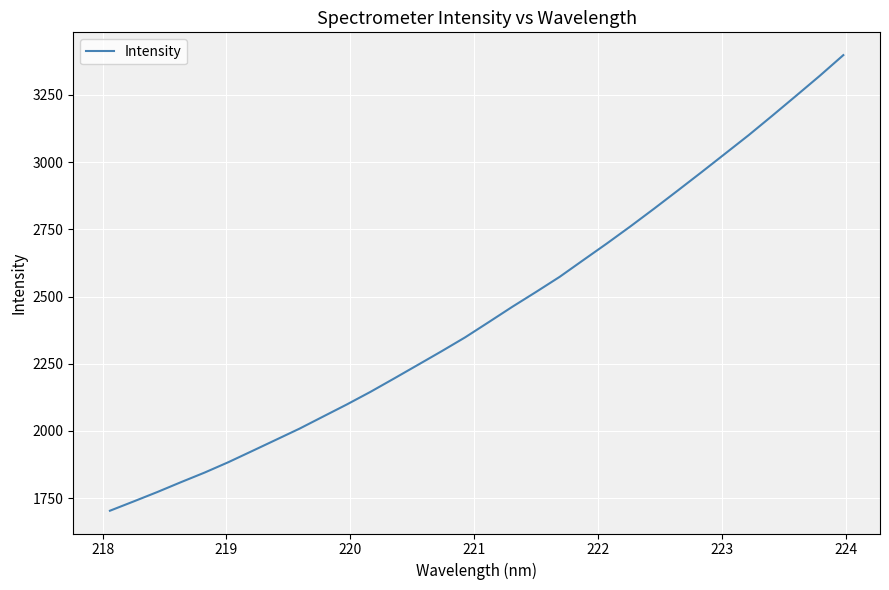

What is the minimum value shown in the chart?

1703.4